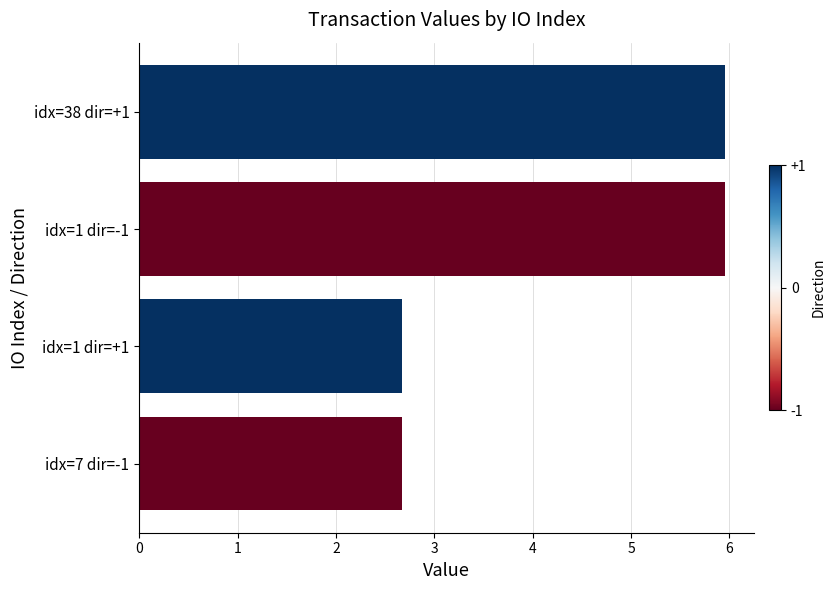

Rank the categories by value from highest to lowest.

idx=1 dir=-1, idx=38 dir=+1, idx=7 dir=-1, idx=1 dir=+1